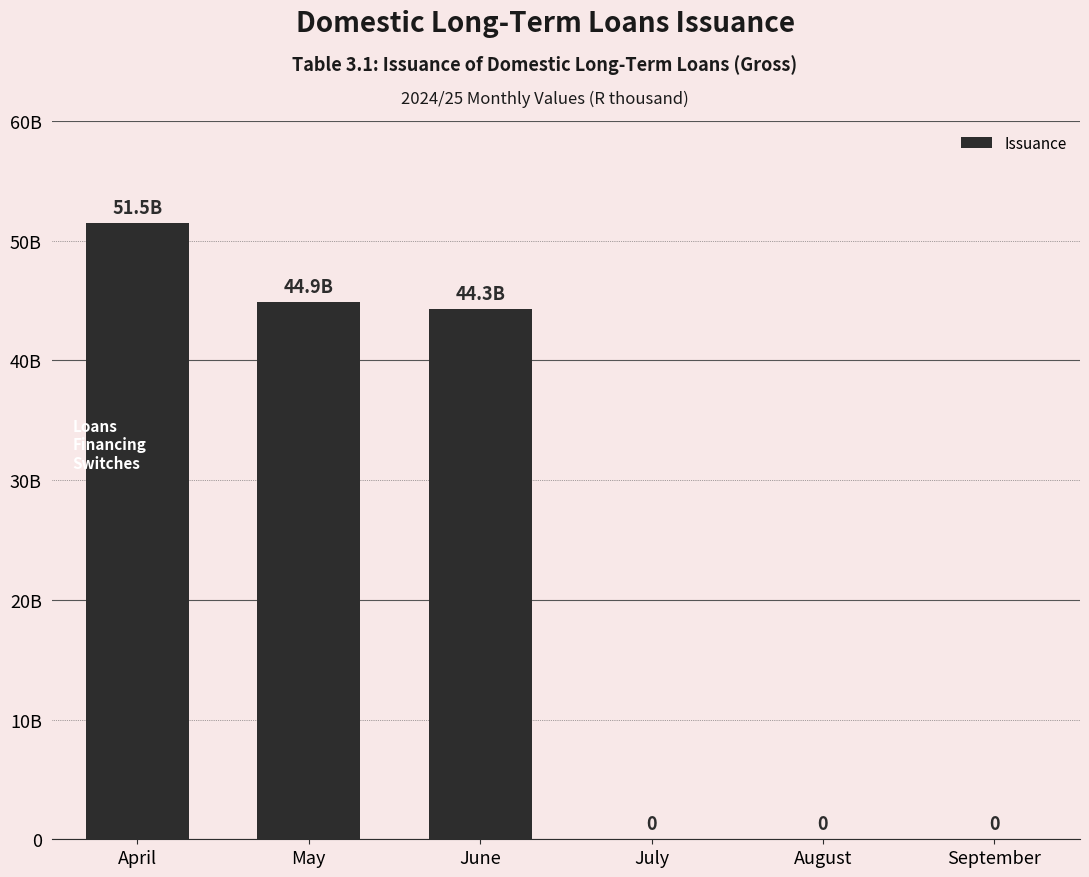

Are the bars horizontal?

No